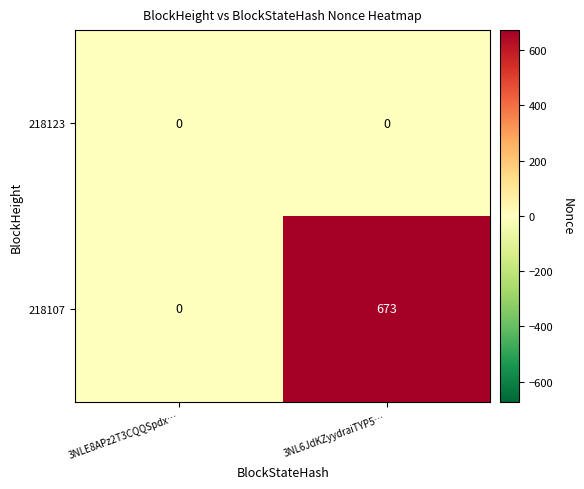

Count the number of categories in the chart.

2